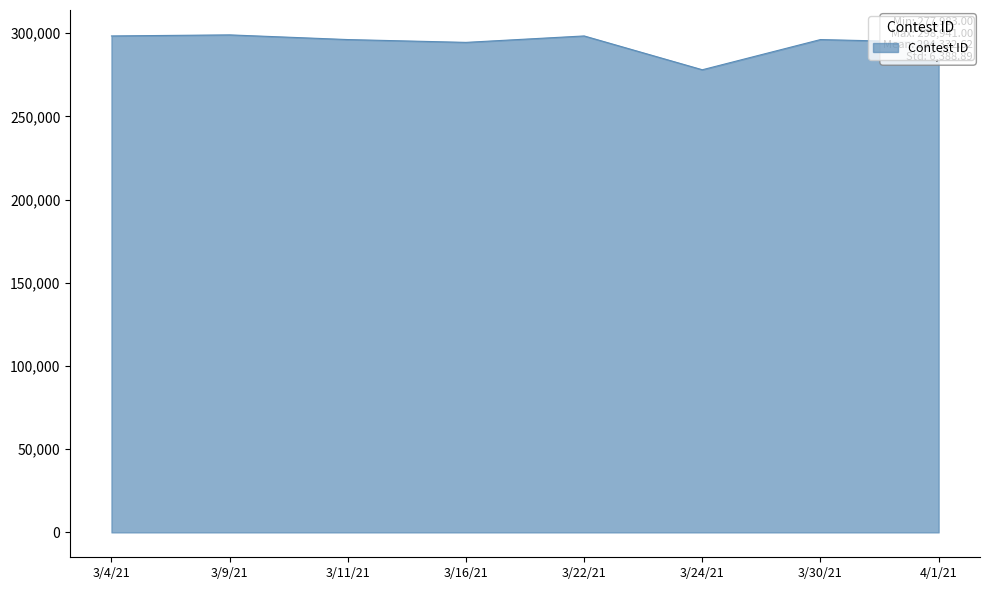

What is the minimum value shown in the chart?

277983